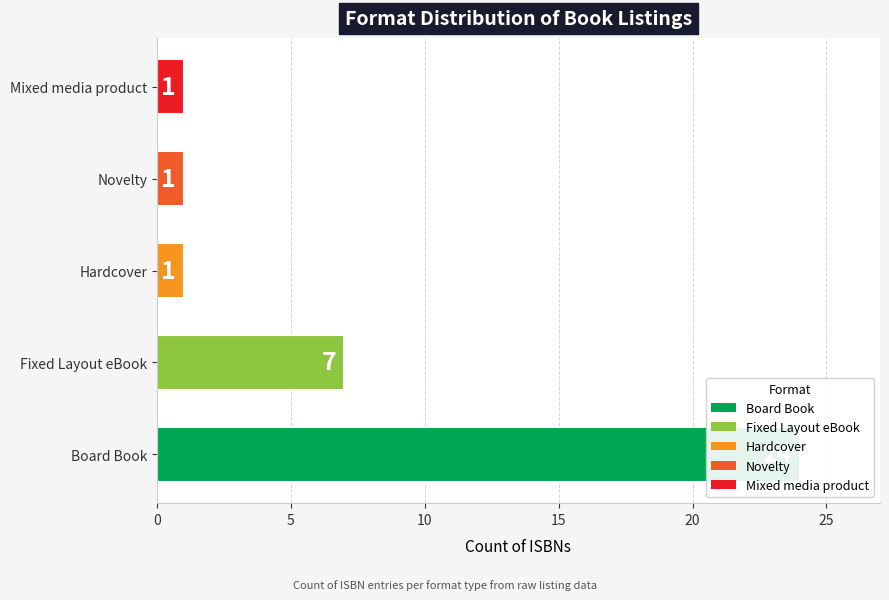

What is the change in value from Board Book to Hardcover?

-23